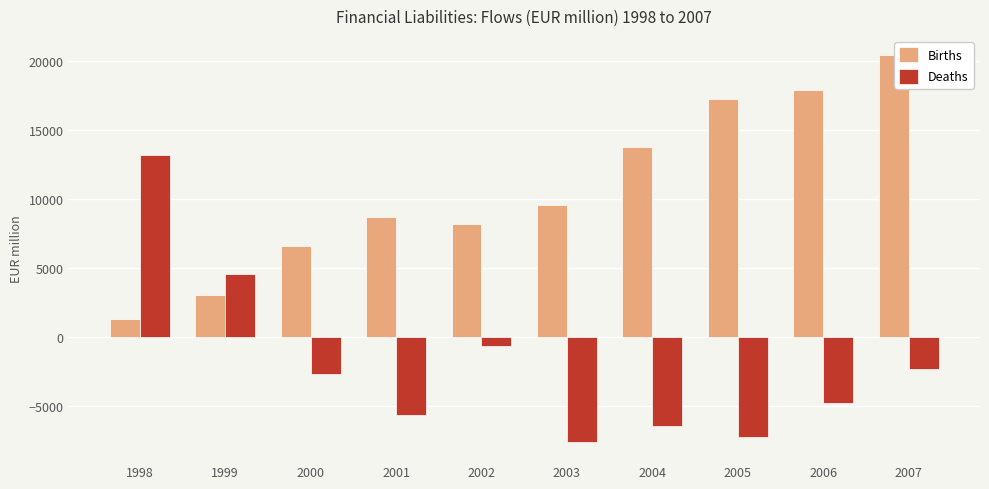

What is the sum of the Deaths values at 2006 and 2001?

-10466.1